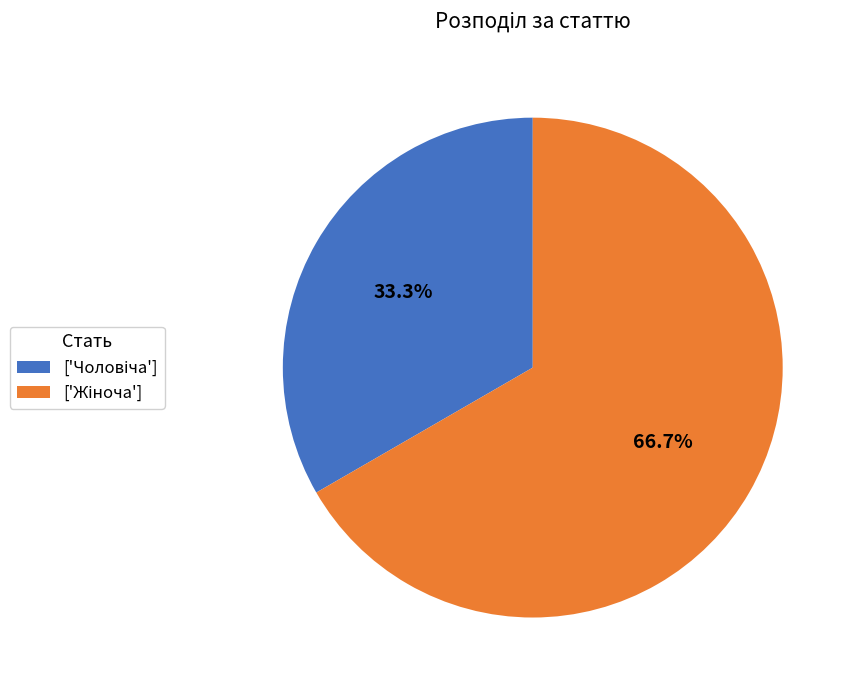

Does any single category account for the majority?

Yes